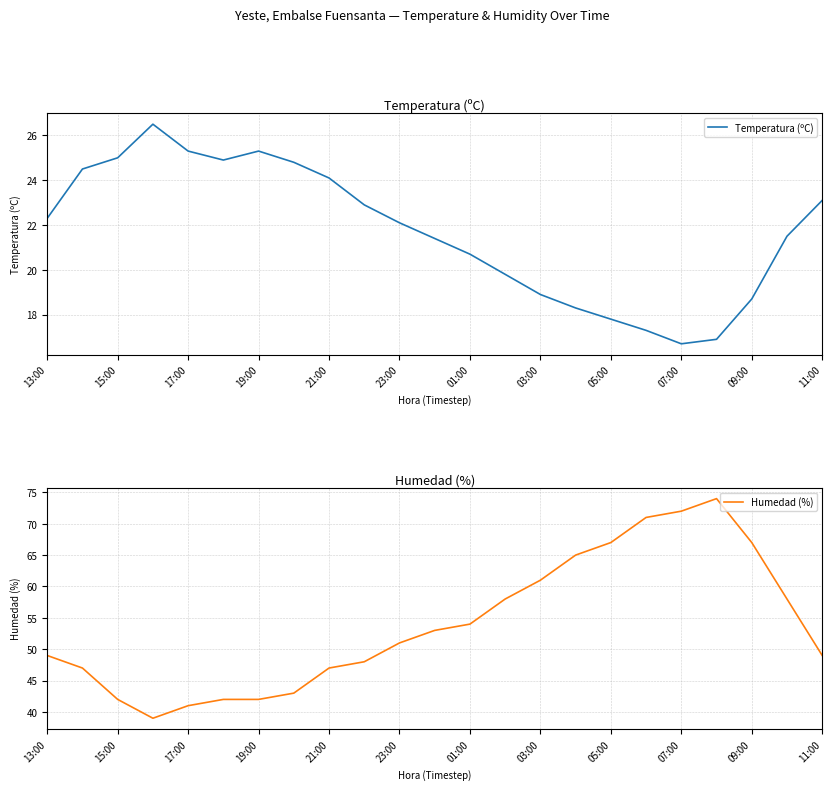

How many data points does each series have?

23